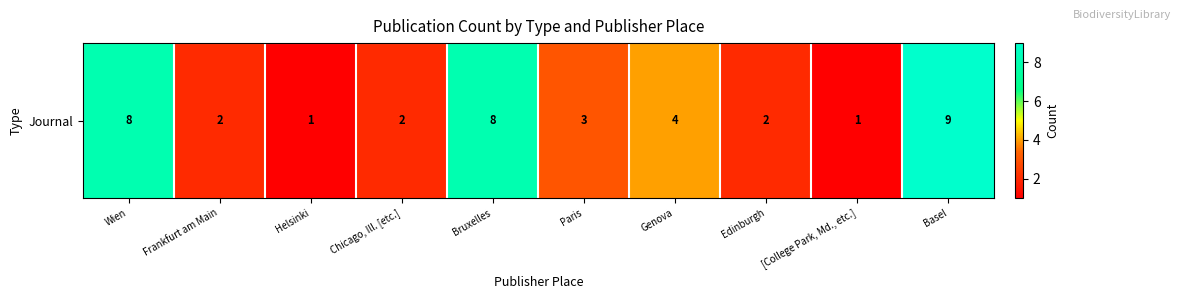

Is it true that the value at Edinburgh is 1?

False